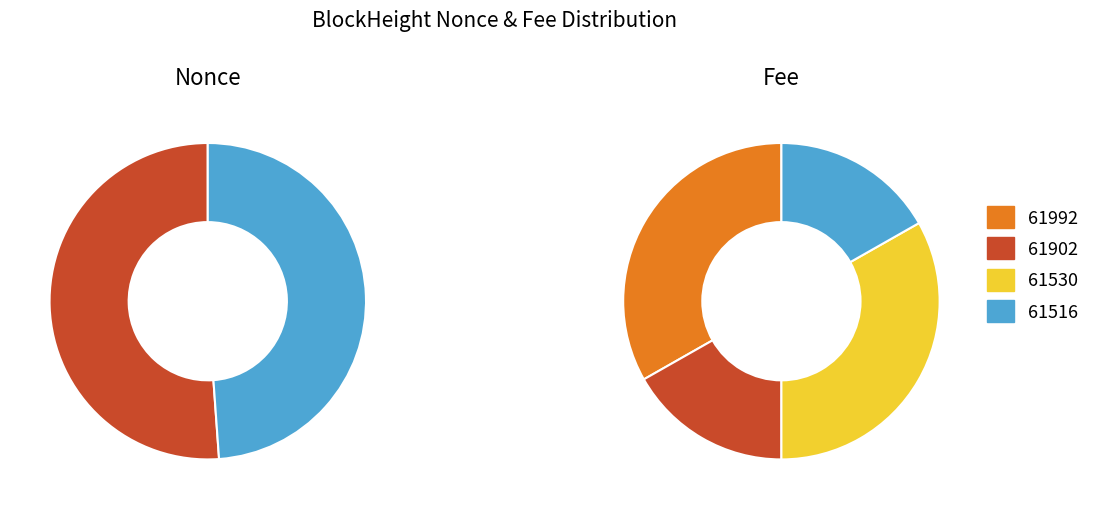

Rank the categories by value from lowest to highest.

61530, 61992, 61516, 61902